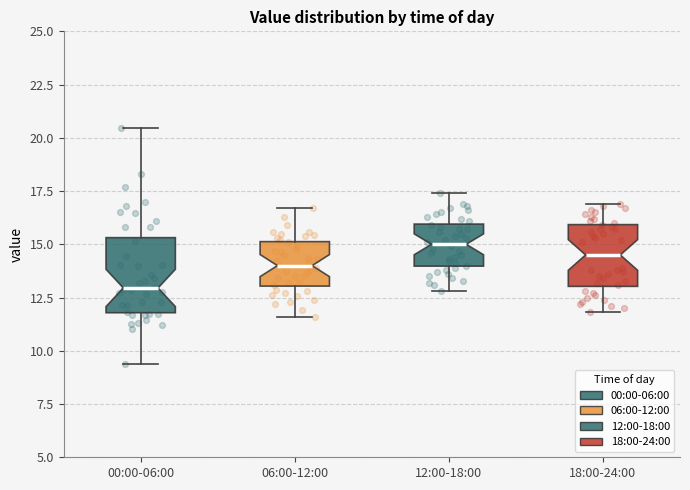

Reading left to right, read every box against the y-axis: the position of its median line, the range the box covers, and the ends of its whiskers. The values are not printed on the chart, so give them approximately, as read against the axis.

00:00-06:00: median 13.0, box 12.0 to 15.5, whiskers 9.5 to 20.5
06:00-12:00: median 14.0, box 13.0 to 15.0, whiskers 11.5 to 16.5
12:00-18:00: median 15.0, box 14.0 to 16.0, whiskers 13.0 to 17.5
18:00-24:00: median 14.5, box 13.0 to 16.0, whiskers 12.0 to 17.0